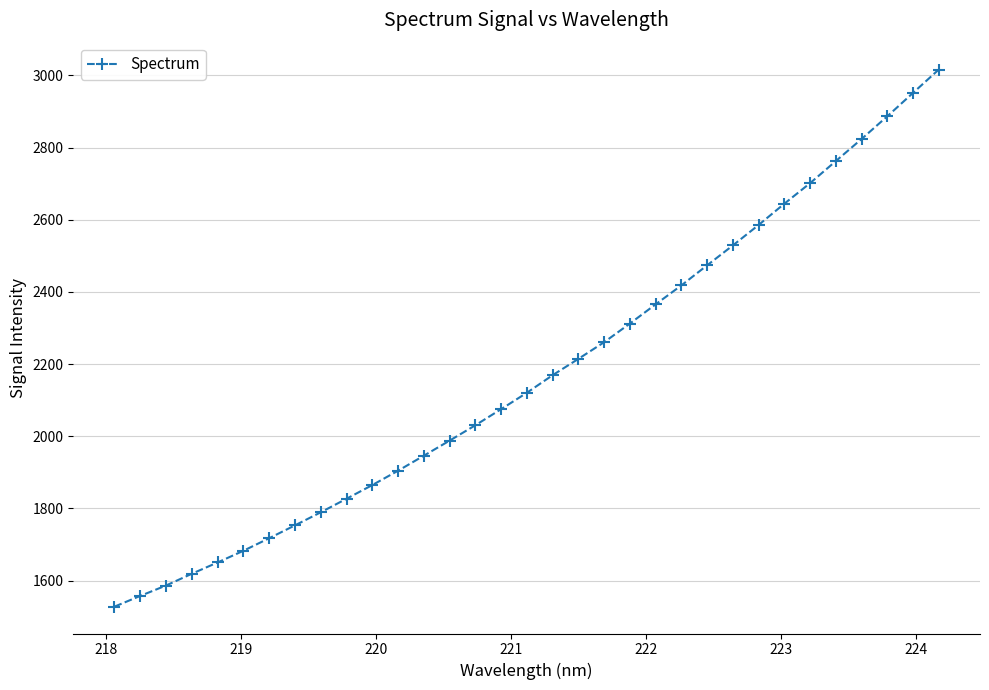

What is the sum of all values?

71761.1